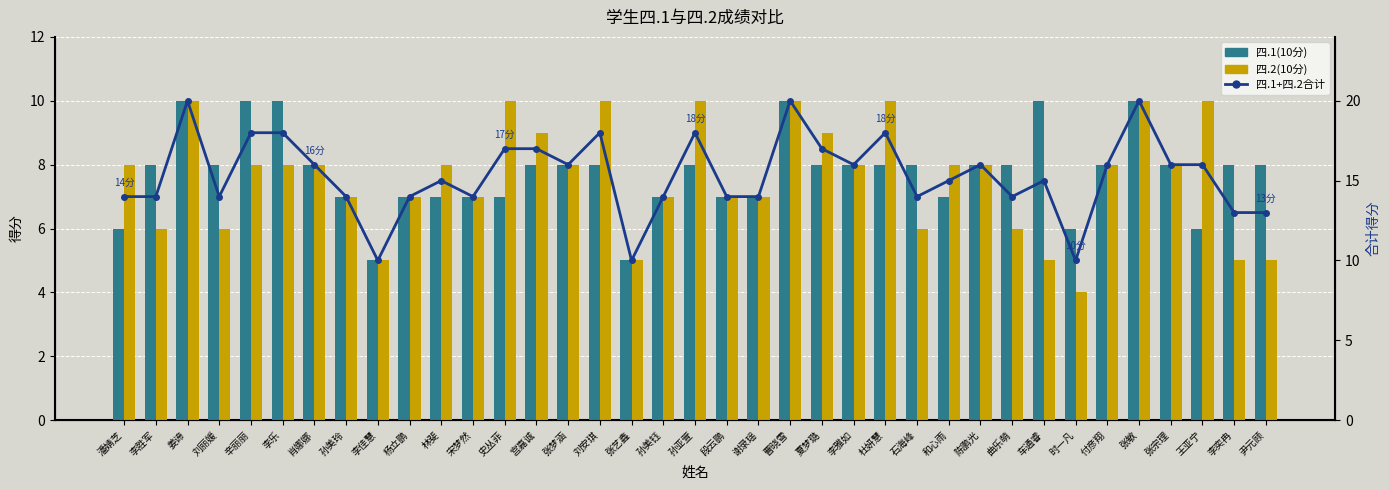

True or false: 四.2(10分) has a value of 8 at 车通睿.

False